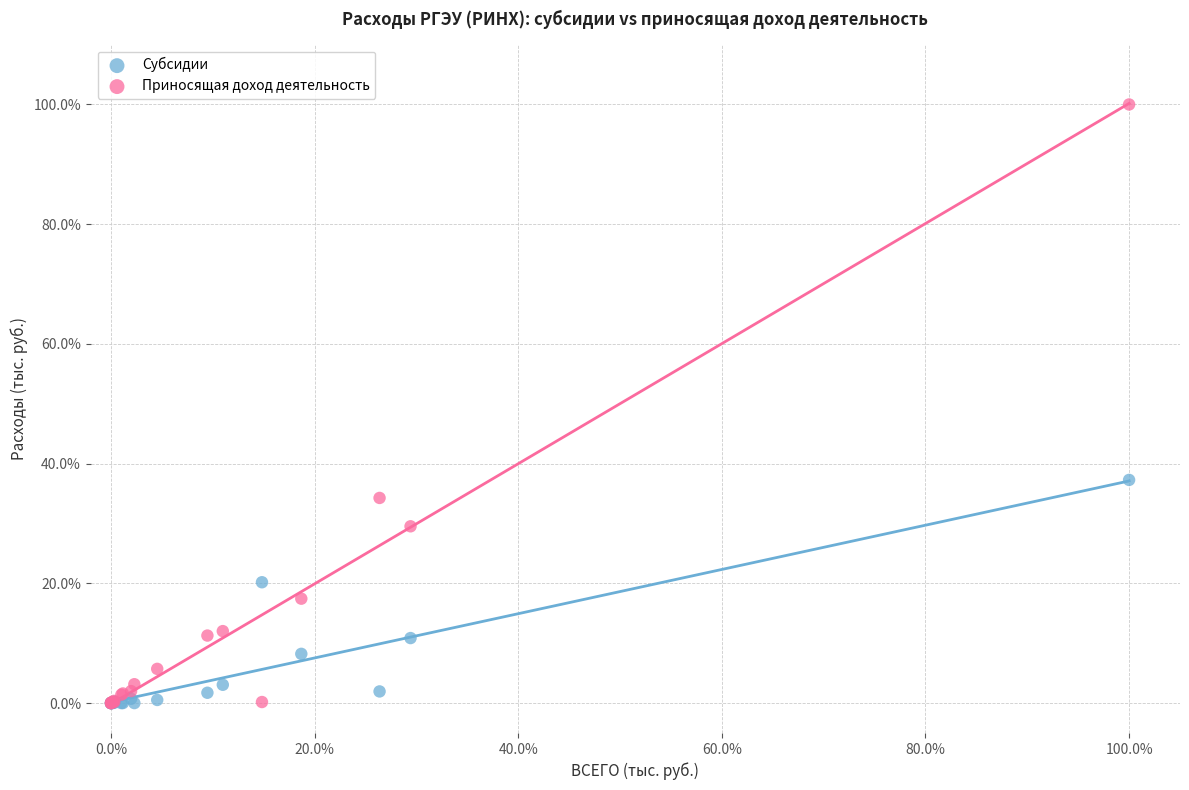

Across all series, what Y value is closest to 50?

37.3